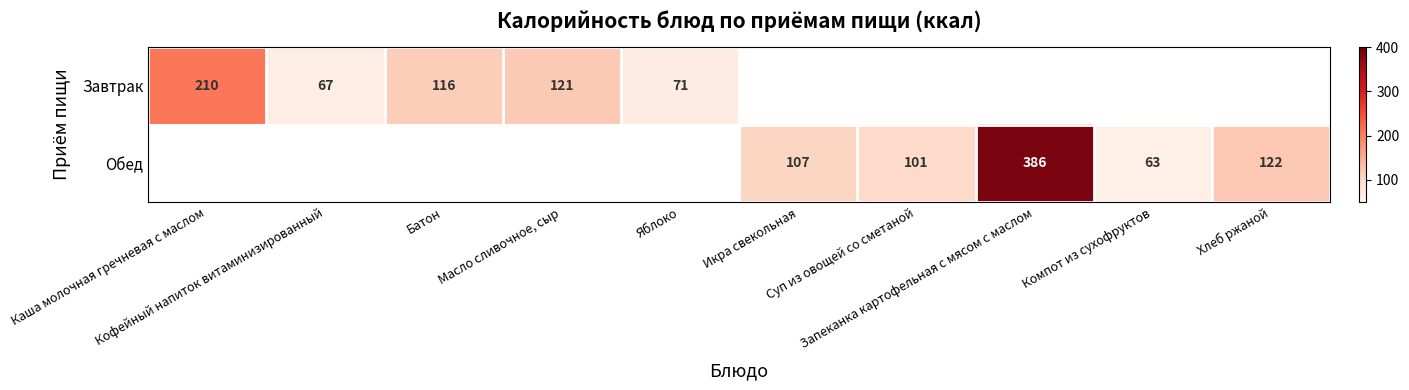

True or false: Завтрак has a value of 121 at Масло сливочное, сыр.

True